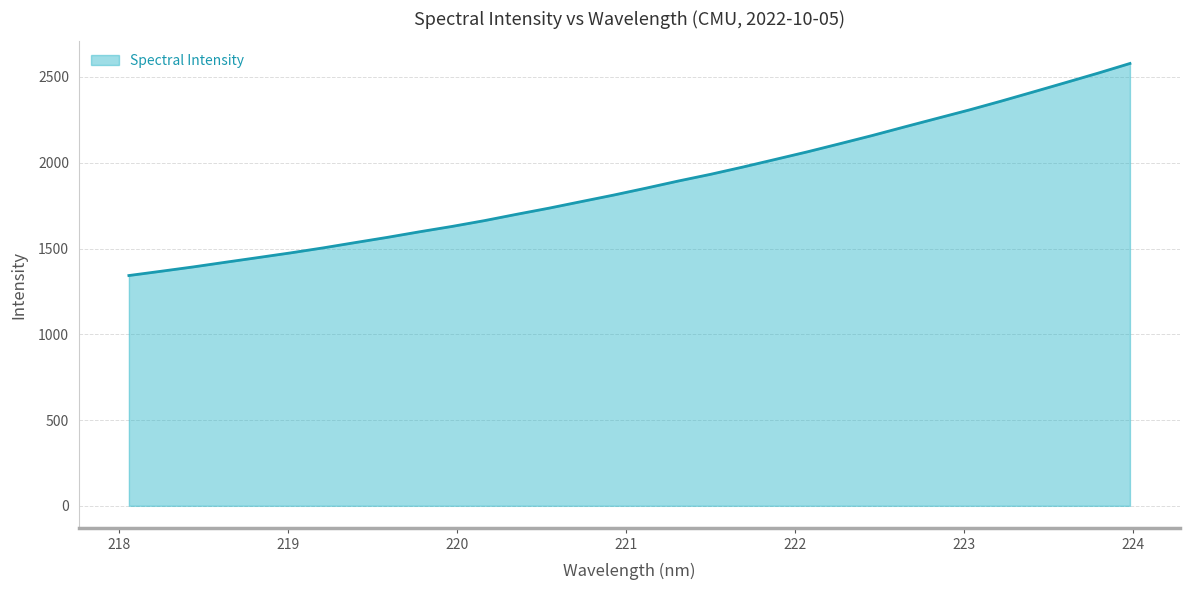

What is the smallest value displayed?

1342.5